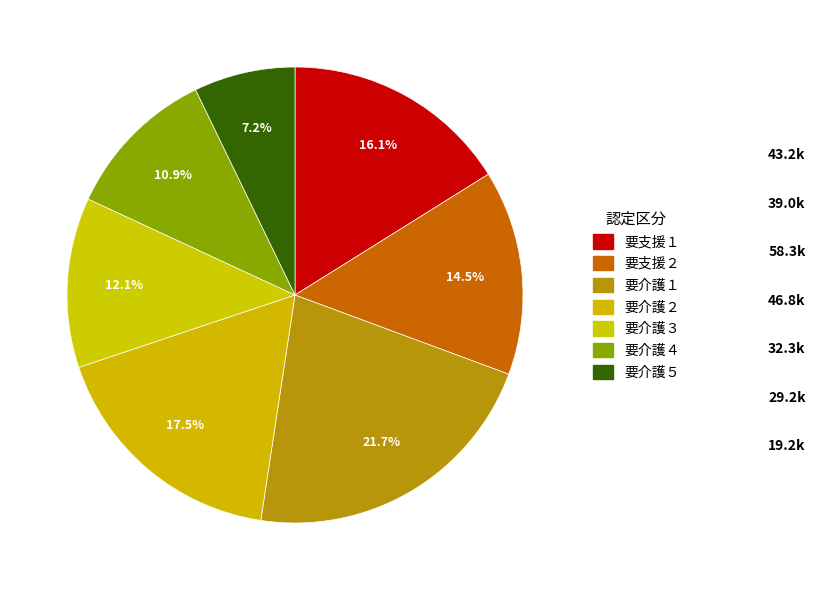

Is 要支援２ the majority of the pie?

No